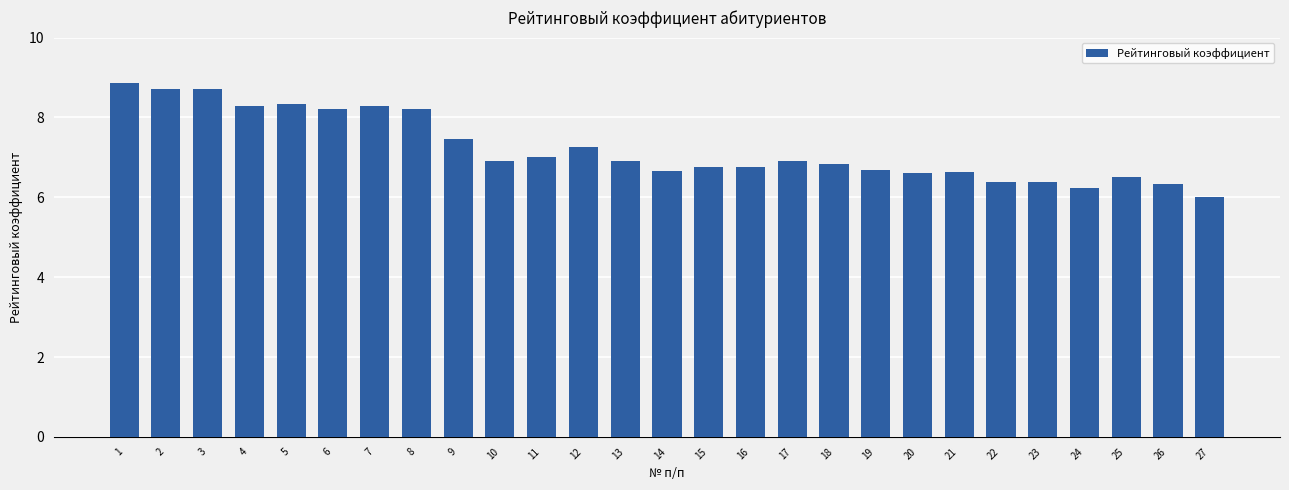

What is the value of the 2nd bar from the left?

8.7